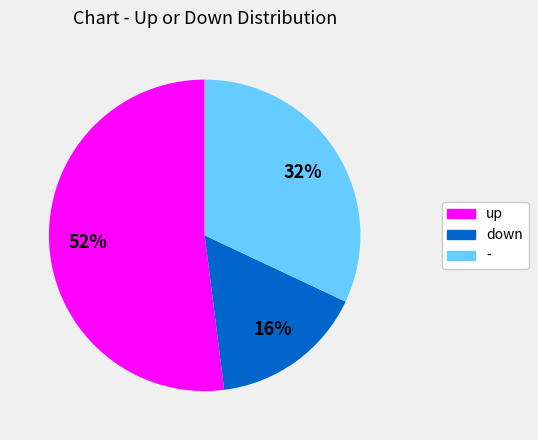

To the nearest percent, what percentage of the pie is down?

16%